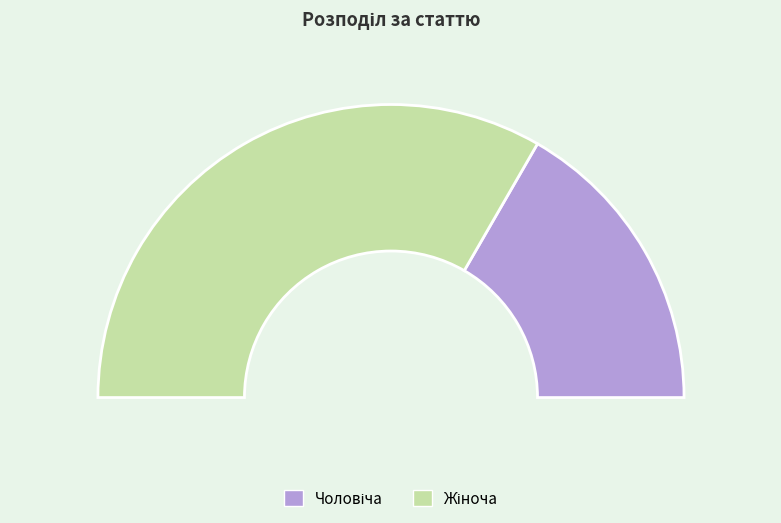

To the nearest percent, what is the average slice percentage?

50%